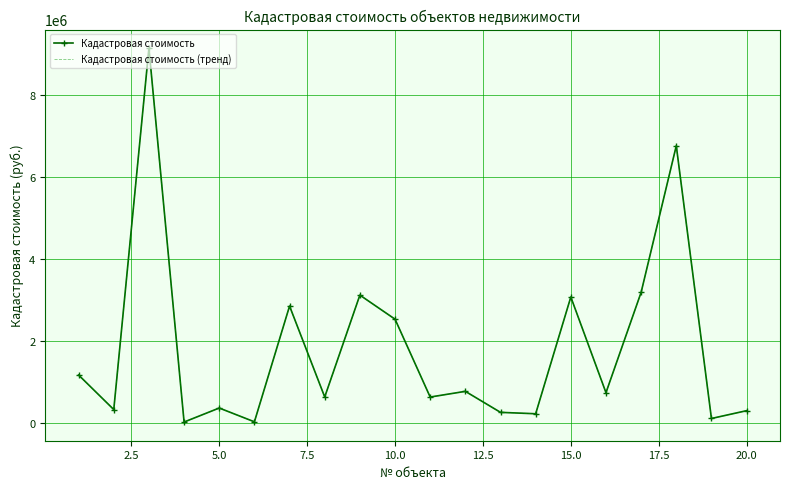

Reading left to right, list all the values displayed in this chart.

Кадастровая стоимость: 1159737.7	316294.8	9140973.5	11774.3	353801.5	17269.6	2843621.4	623807.2	3111470.6	2523559.8	621922.5	761226.0	248146.6	213840.8	3064757.0	728863.8	3179388.2	6758569.5	98297.2	288834.4
Кадастровая стоимость (тренд): 1159737.7	316294.8	9140973.5	11774.3	353801.5	17269.6	2843621.4	623807.2	3111470.6	2523559.8	621922.5	761226.0	248146.6	213840.8	3064757.0	728863.8	3179388.2	6758569.5	98297.2	288834.4